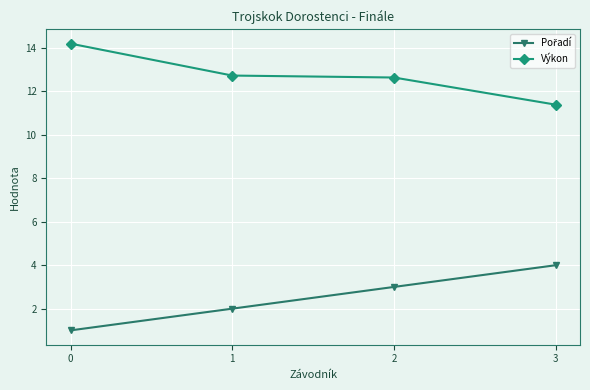

What is the value of the Výkon point at the 3rd from the left?

12.6